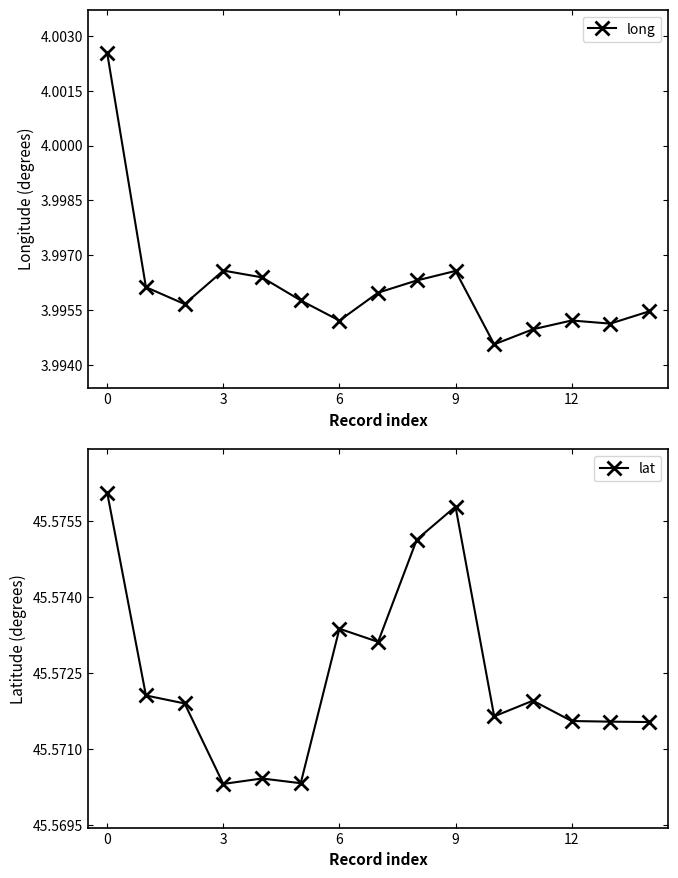

How many long values are between 3 and 4?

14